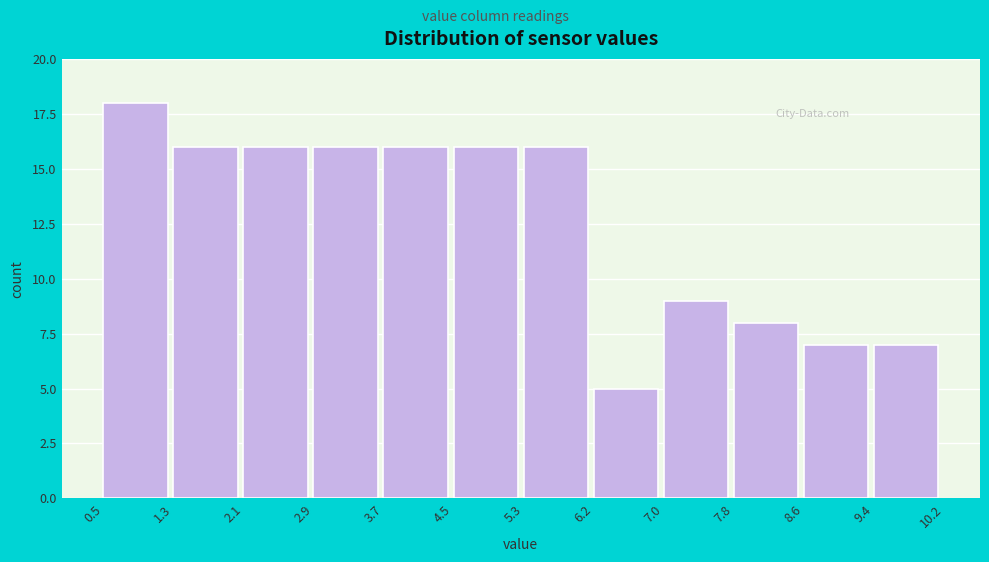

Reading left to right, list every bar in this chart as the range it spans on the x-axis followed by its height. The values are not printed on the chart, so give them approximately, as read against the axis.

0.5 to 1.3: 18
1.3 to 2.1: 16
2.1 to 2.9: 16
2.9 to 3.7: 16
3.7 to 4.5: 16
4.5 to 5.3: 16
5.3 to 6.2: 16
6.2 to 7.0: 5
7.0 to 7.8: 9
7.8 to 8.6: 8
8.6 to 9.4: 7
9.4 to 10.2: 7